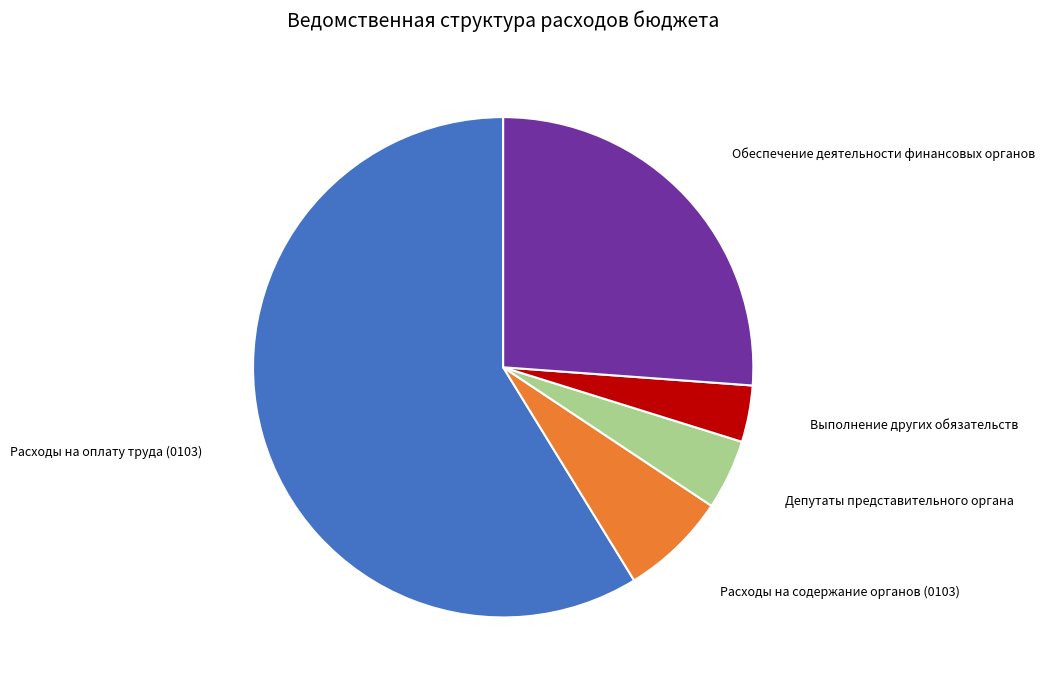

Between Расходы на оплату труда (0103) and Расходы на содержание органов (0103), which is larger?

Расходы на оплату труда (0103)